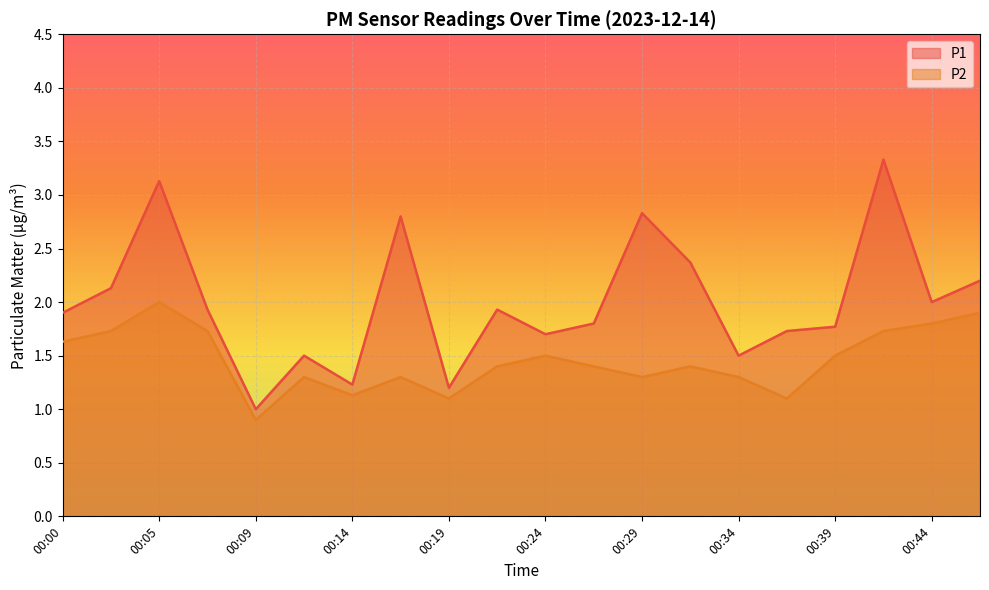

True or false: P1 has more than 2 interior local peaks.

True